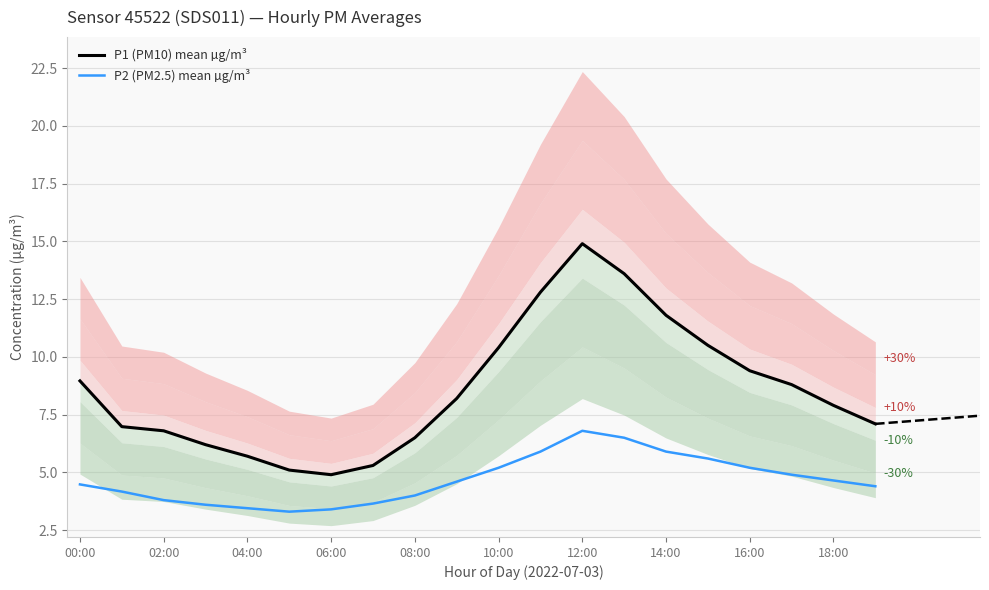

True or false: P2 (PM2.5) mean µg/m³ has a value of 3.1 at 18:00.

False